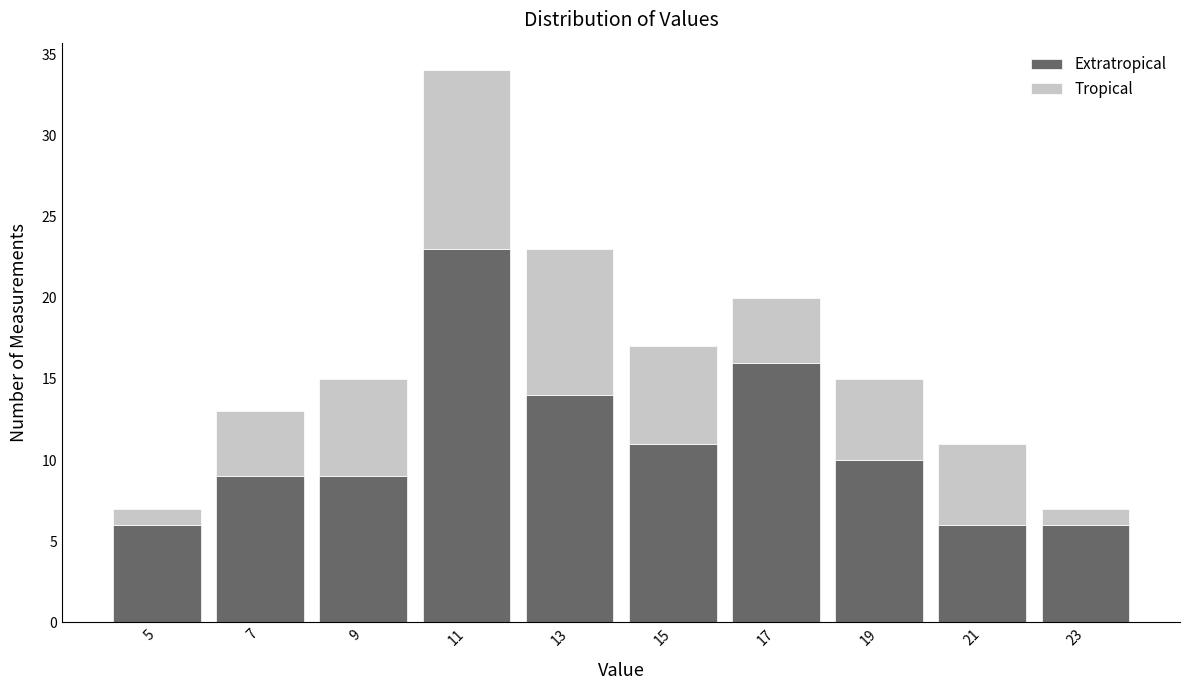

At which category is the sum across all series the highest?

11